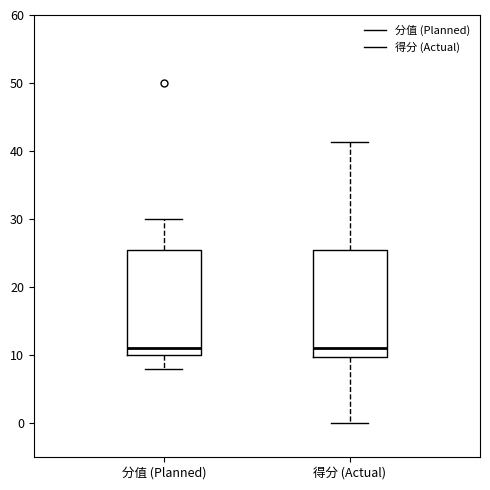

Where does the median line of the box for 得分 (Actual) sit on the y-axis? The values are not printed on the chart, so give them approximately, as read against the axis.

11